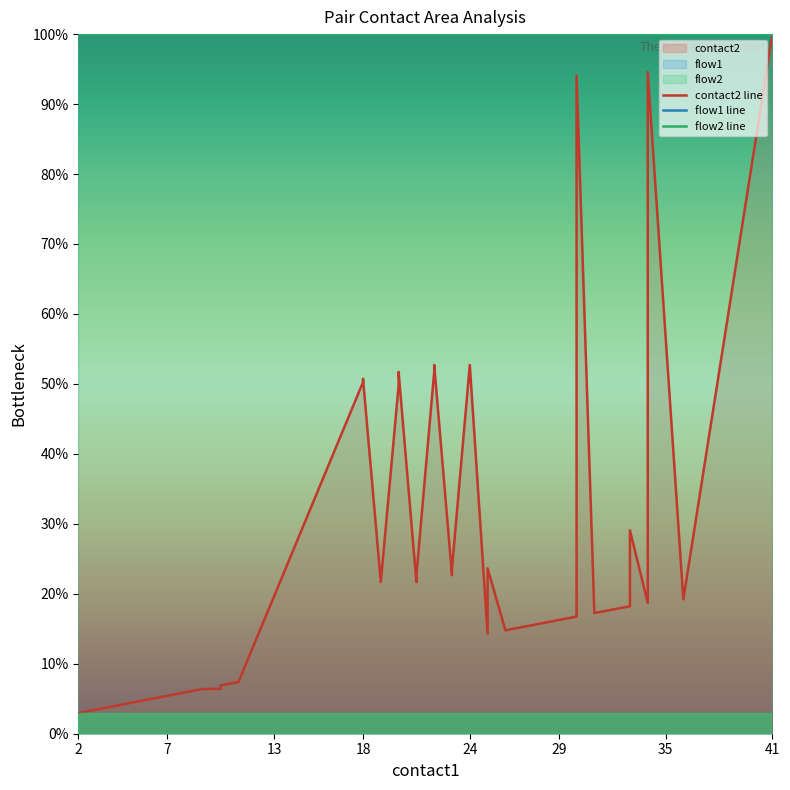

What is the greatest value displayed?

100.0